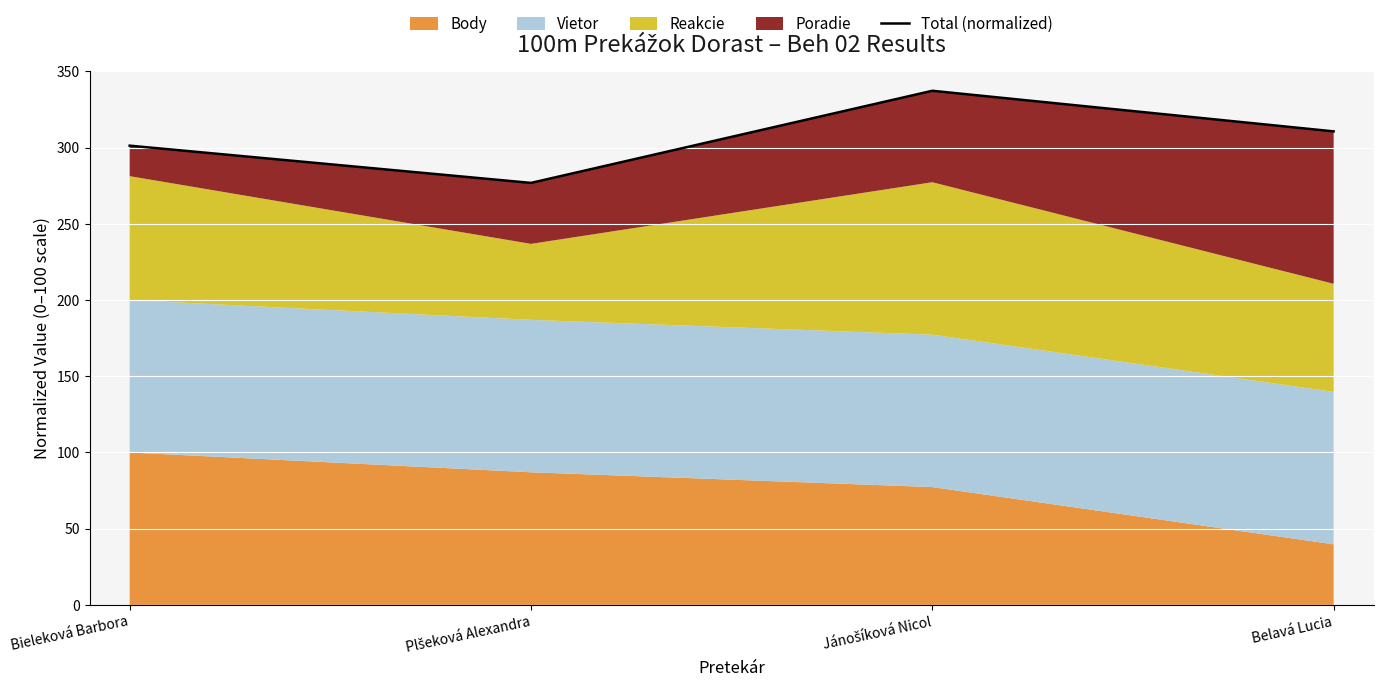

Is it true that the value at Belavá Lucia is 495.5?

False